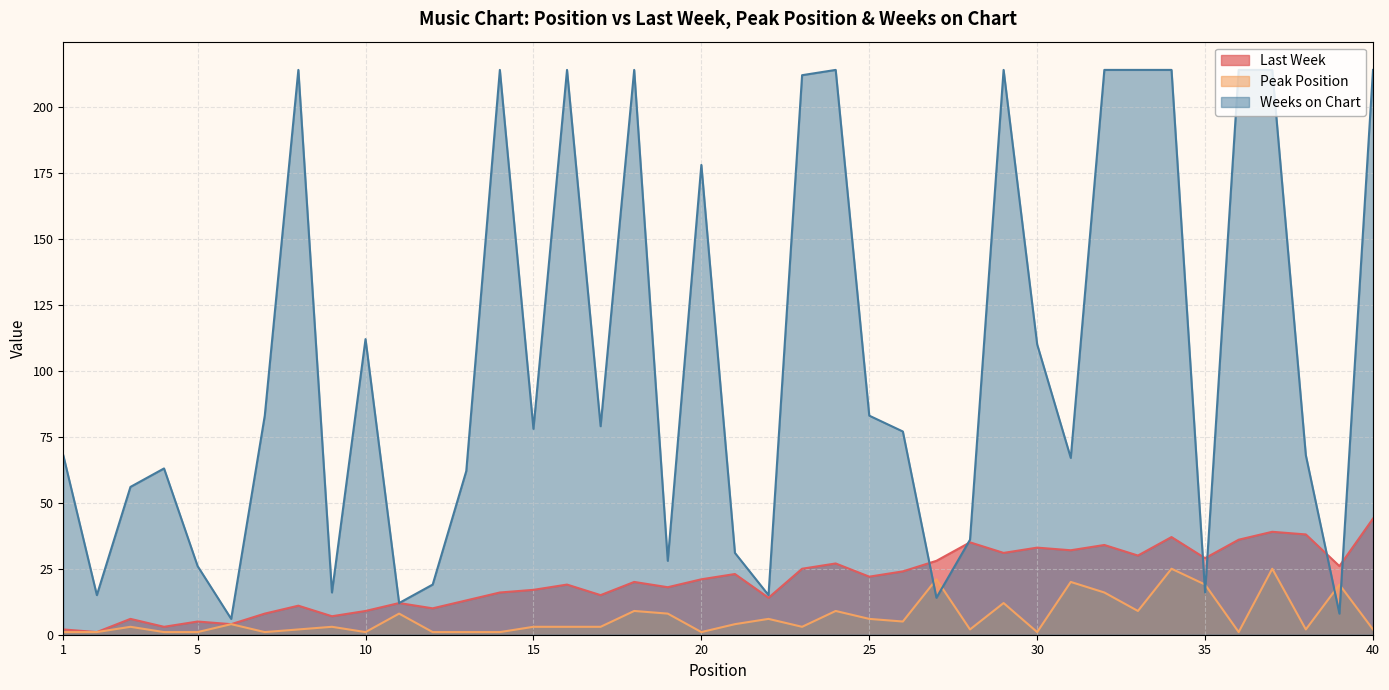

Reading left to right, what are all the values shown in this chart?

Last Week: 2	1	6	3	5	4	8	11	7	9	12	10	13	16	17	19	15	20	18	21	23	14	25	27	22	24	28	35	31	33	32	34	30	37	29	36	39	38	26	44
Peak Position: 1	1	3	1	1	4	1	2	3	1	8	1	1	1	3	3	3	9	8	1	4	6	3	9	6	5	21	2	12	1	20	16	9	25	19	1	25	2	19	2
Weeks on Chart: 68	15	56	63	26	6	83	214	16	112	12	19	62	214	78	214	79	214	28	178	31	15	212	214	83	77	14	36	214	110	67	214	214	214	16	214	214	68	8	214